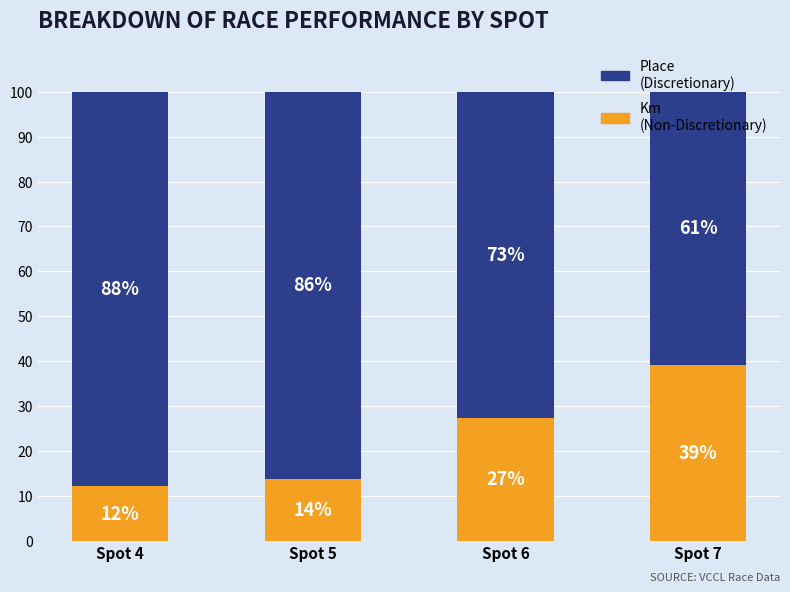

What is the maximum value for Km (Non-Discretionary)?

39.1